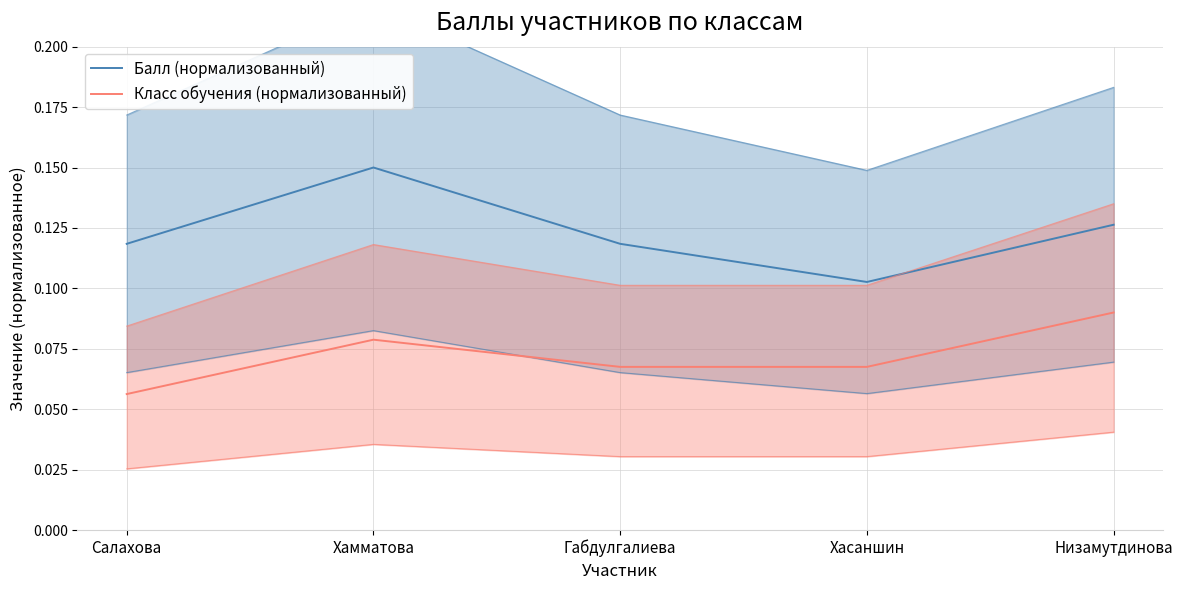

What is the minimum value for Класс обучения (нормализованный)?

0.1